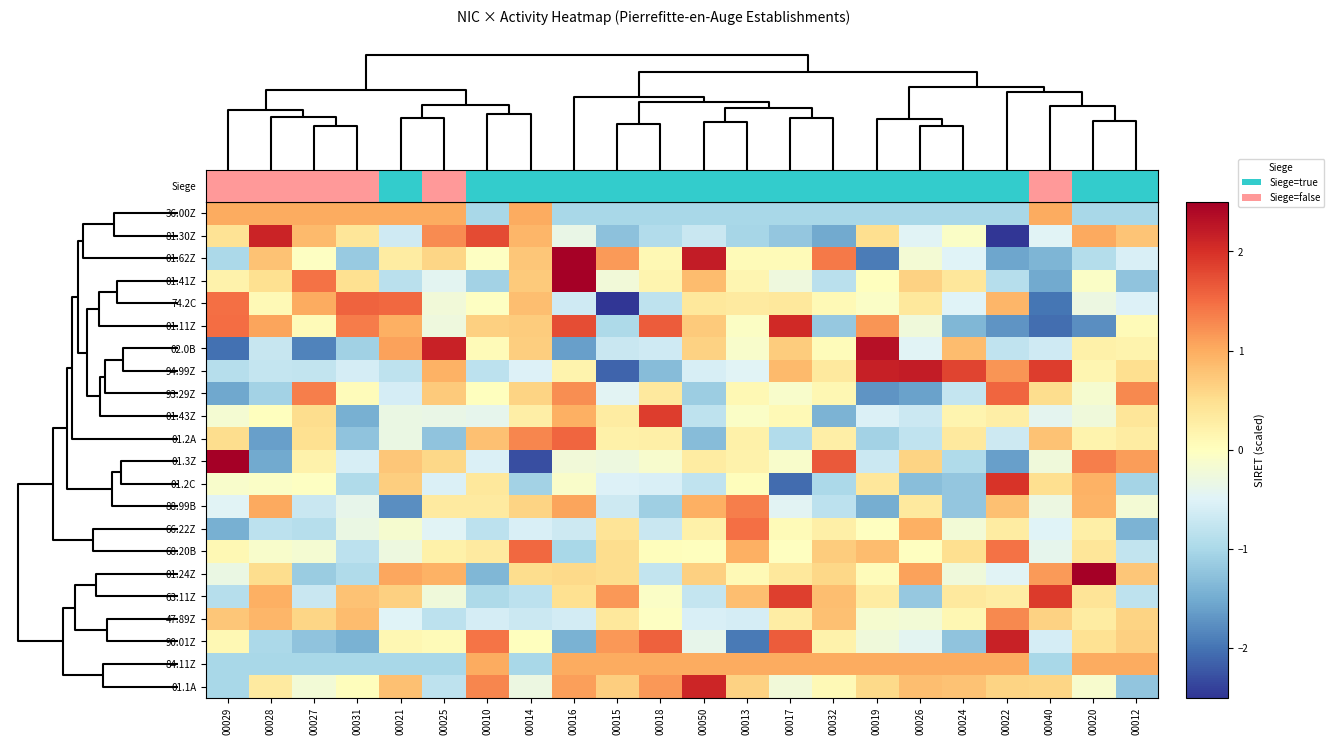

What is the maximum value shown in the chart?

2.5